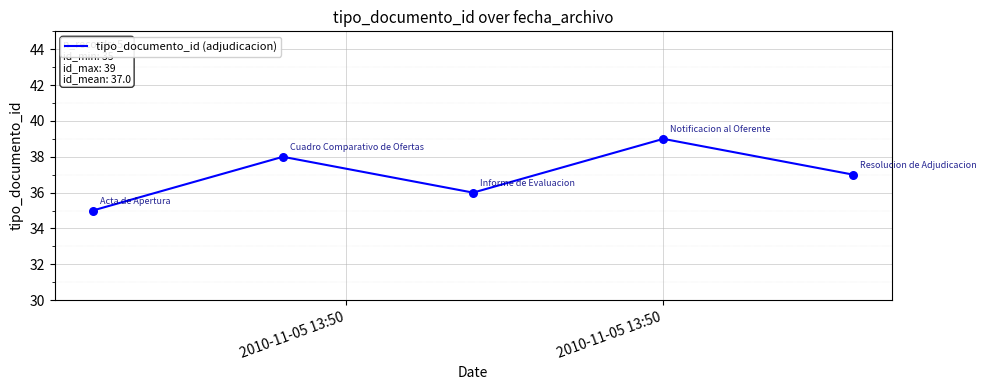

What is the maximum value shown in the chart?

39